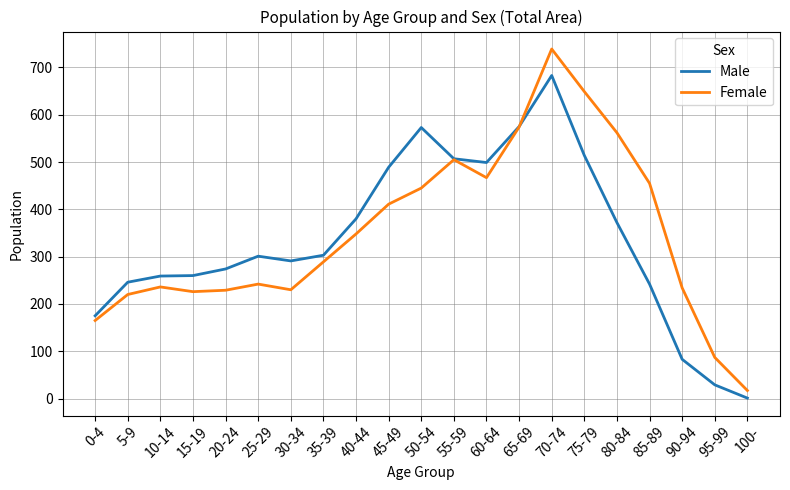

At 40-44, list the series in order from largest to smallest.

Male, Female